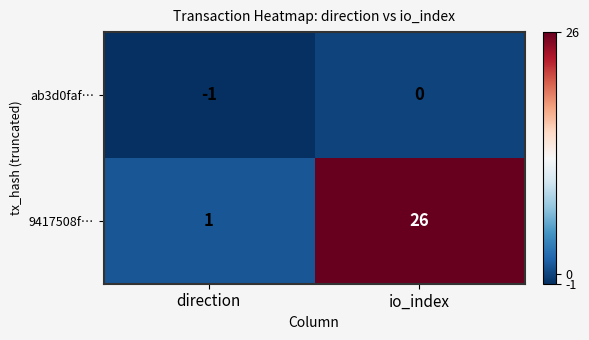

At which label is ab3d0faf… closest to 0?

io_index